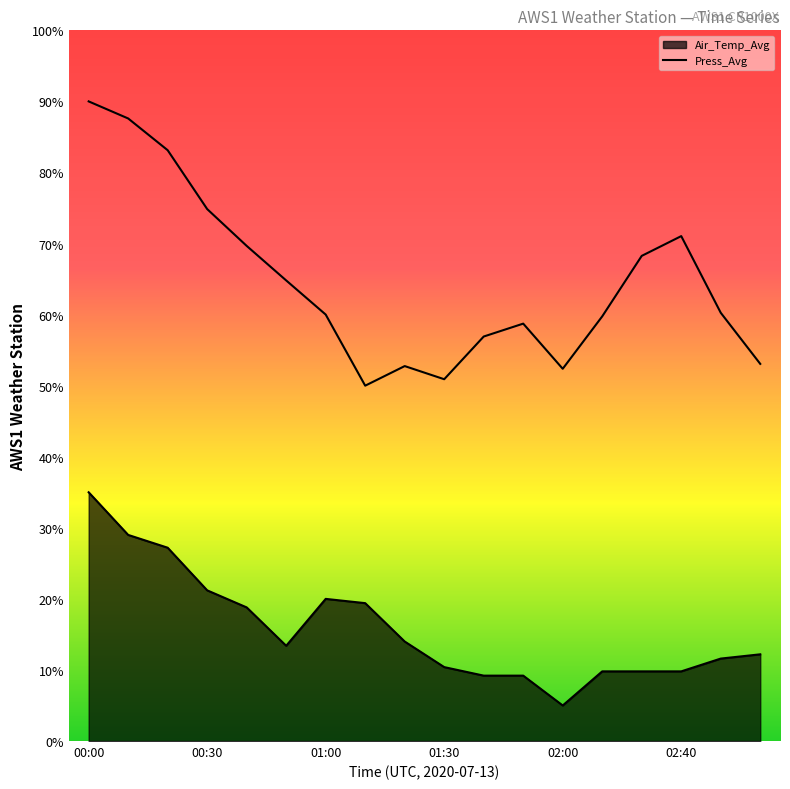

True or false: Press_Avg and Air_Temp_Avg cross at least once.

False